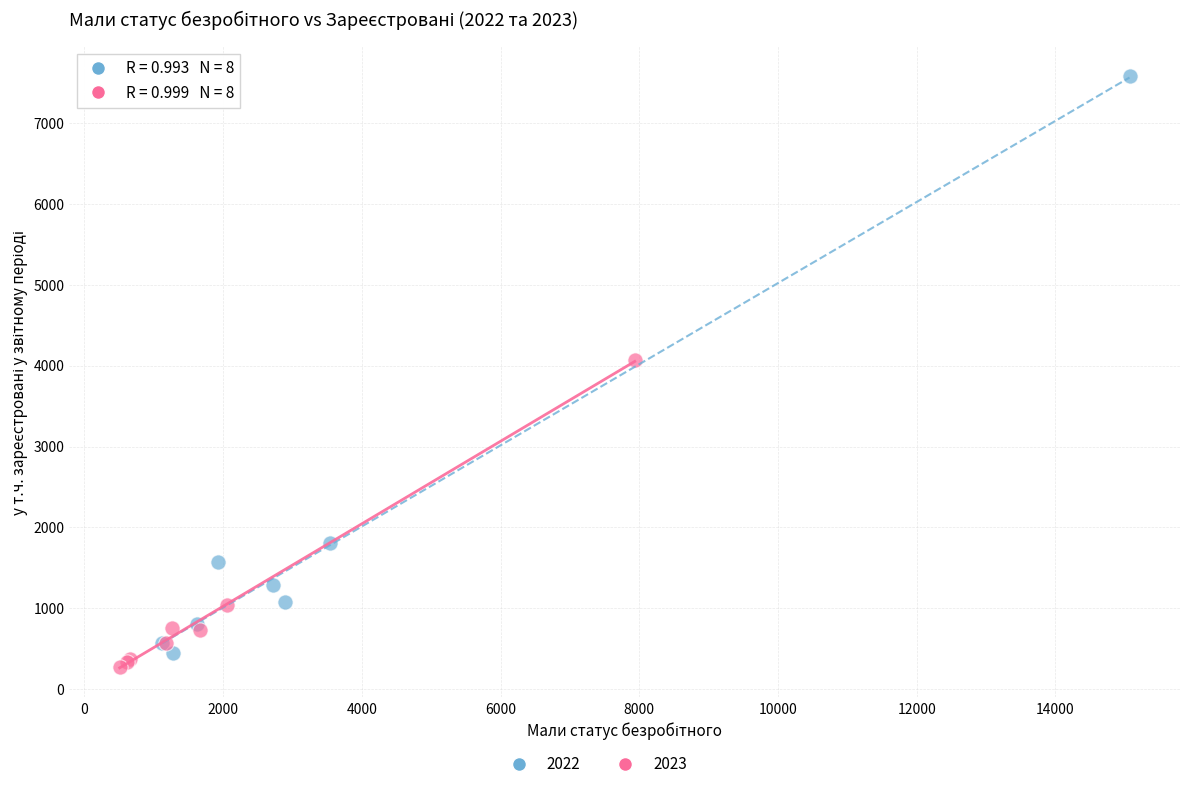

Which series has the widest spread of Y values?

2022